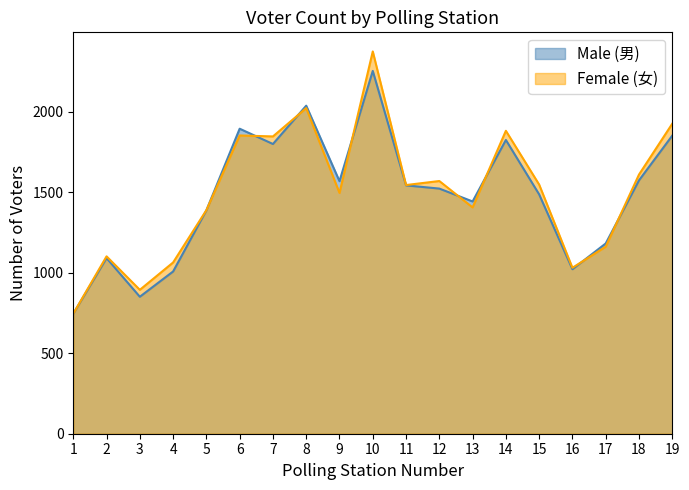

At how many categories does at least one series exceed 1731?

6